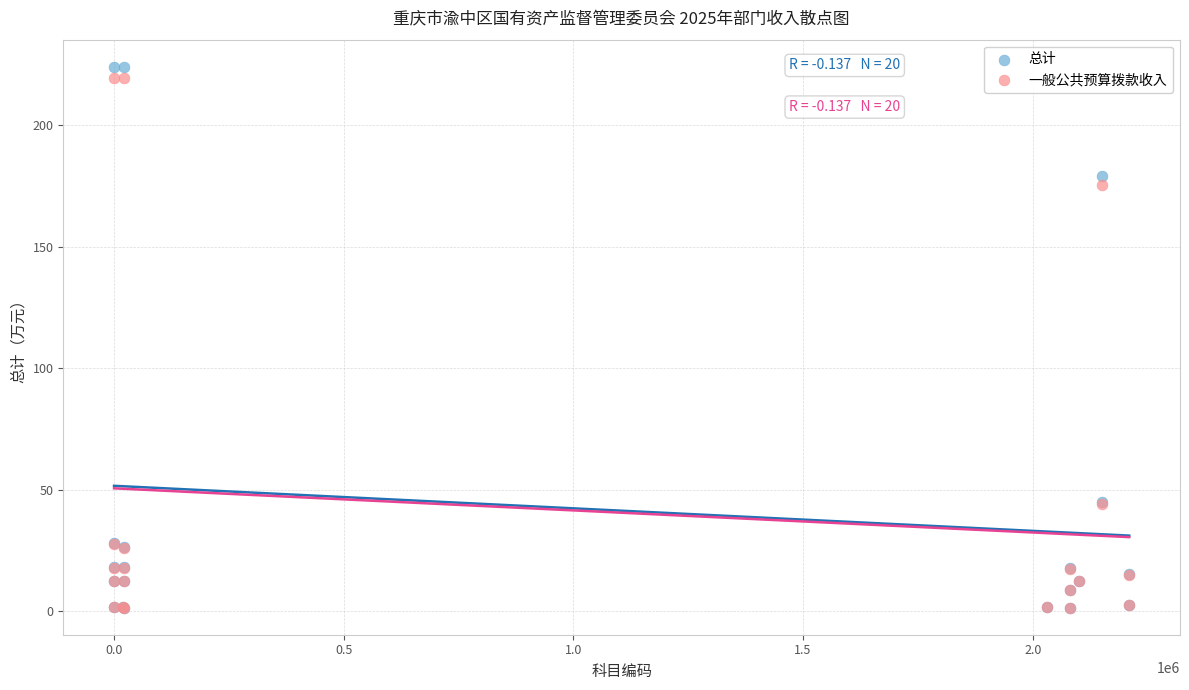

Across all series, what Y value is closest to 112?

175.5